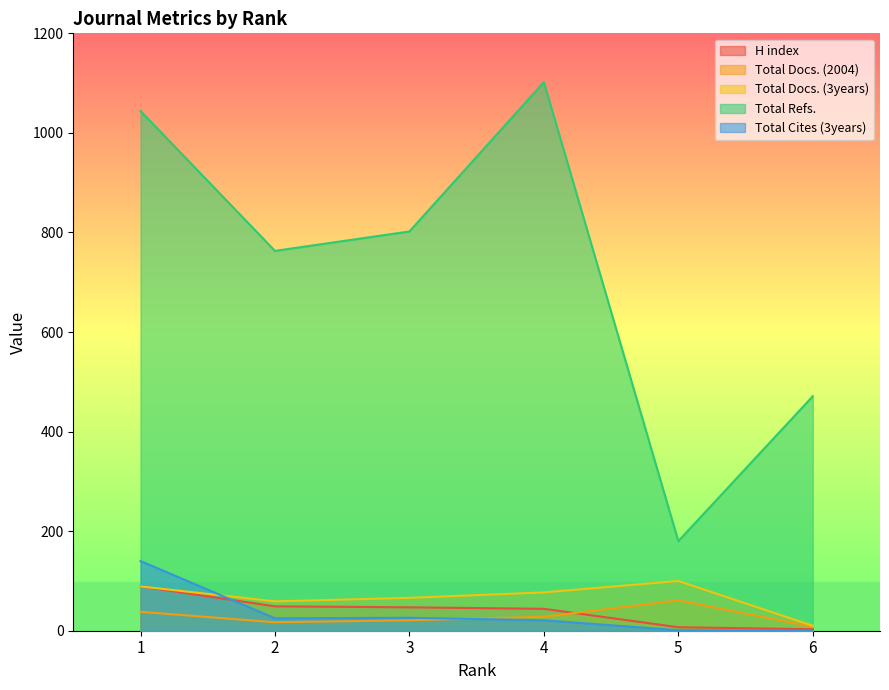

The value of H index at 4 is 24. True or false?

False